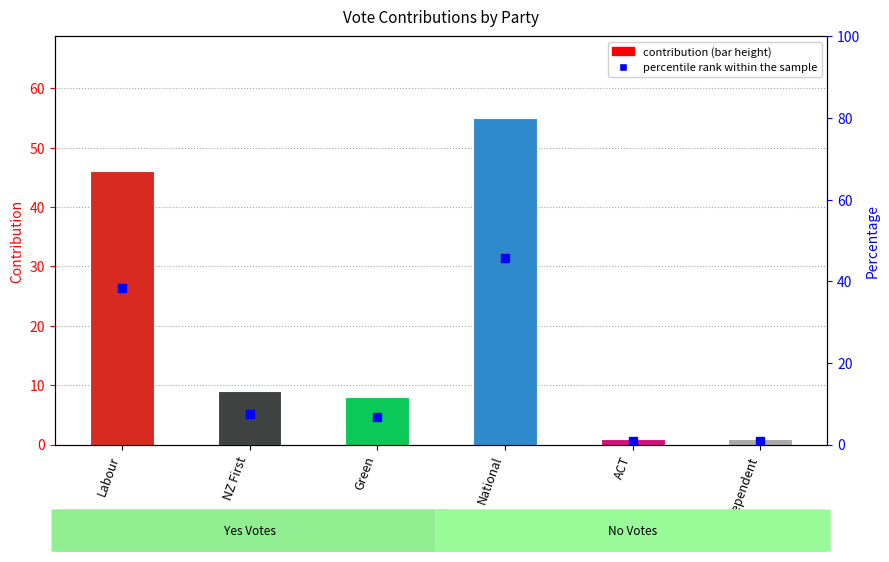

What are all the series names shown in the legend?

contribution, percentile rank within the sample